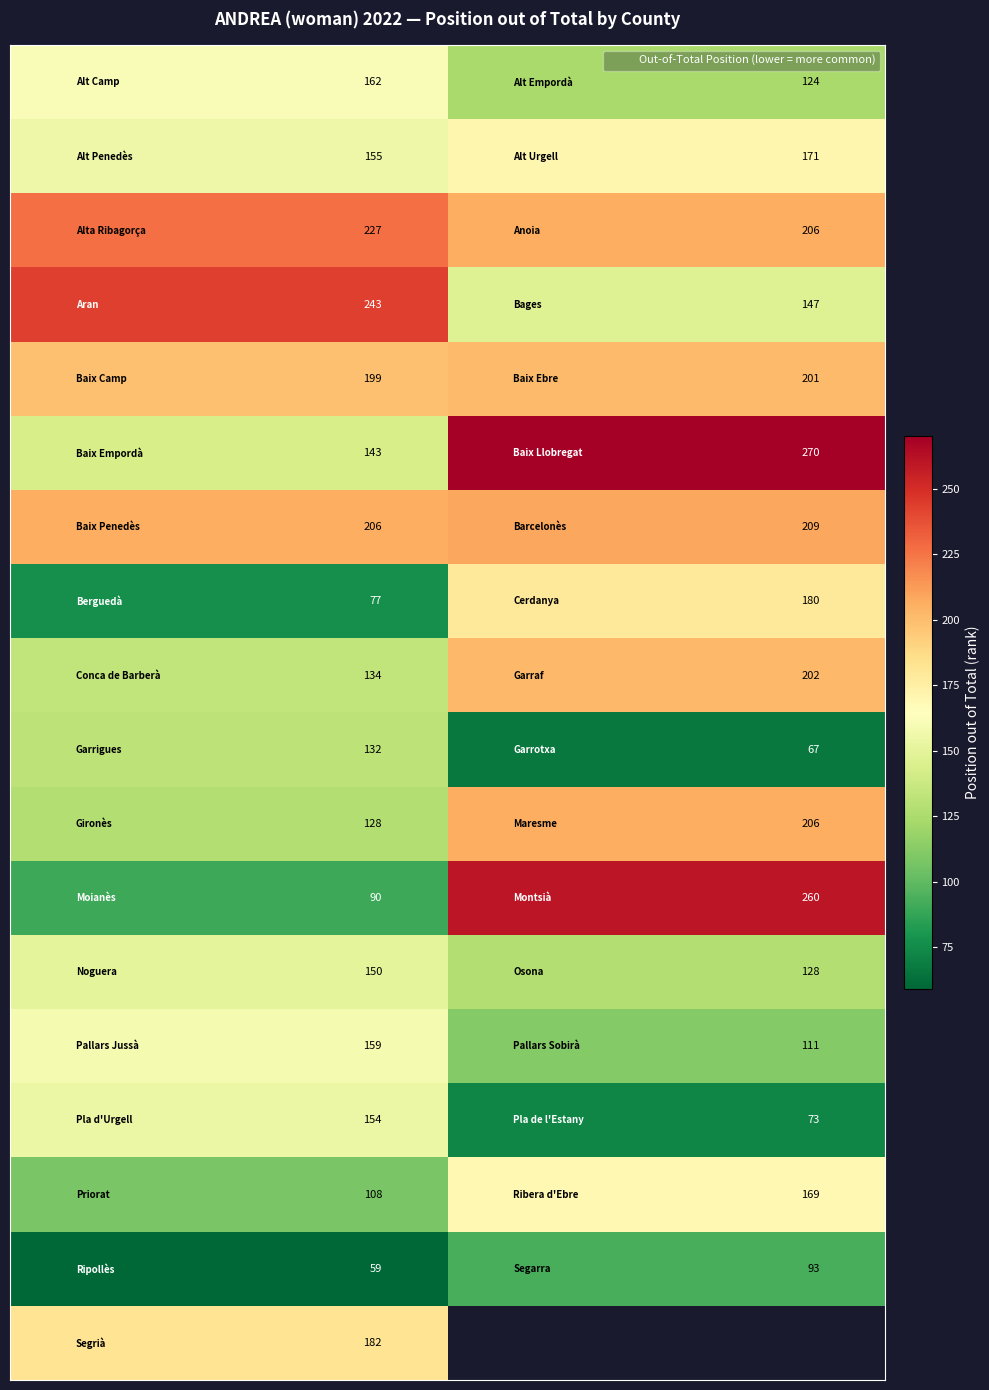

What is the spread (max minus min) of values at 1?

203.0